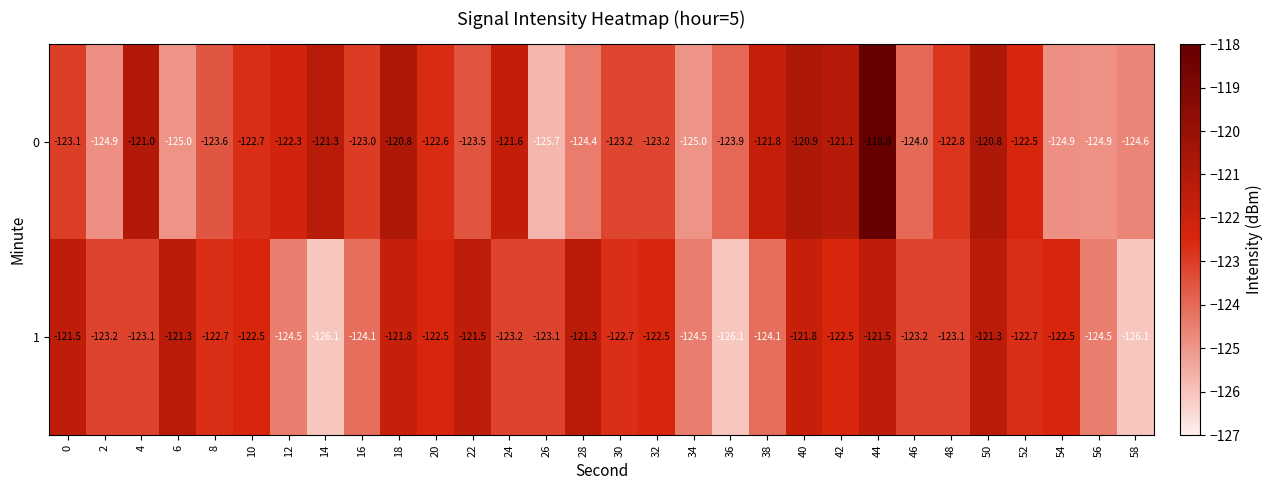

What is the difference between the 0 values at 20 and 46?

1.4